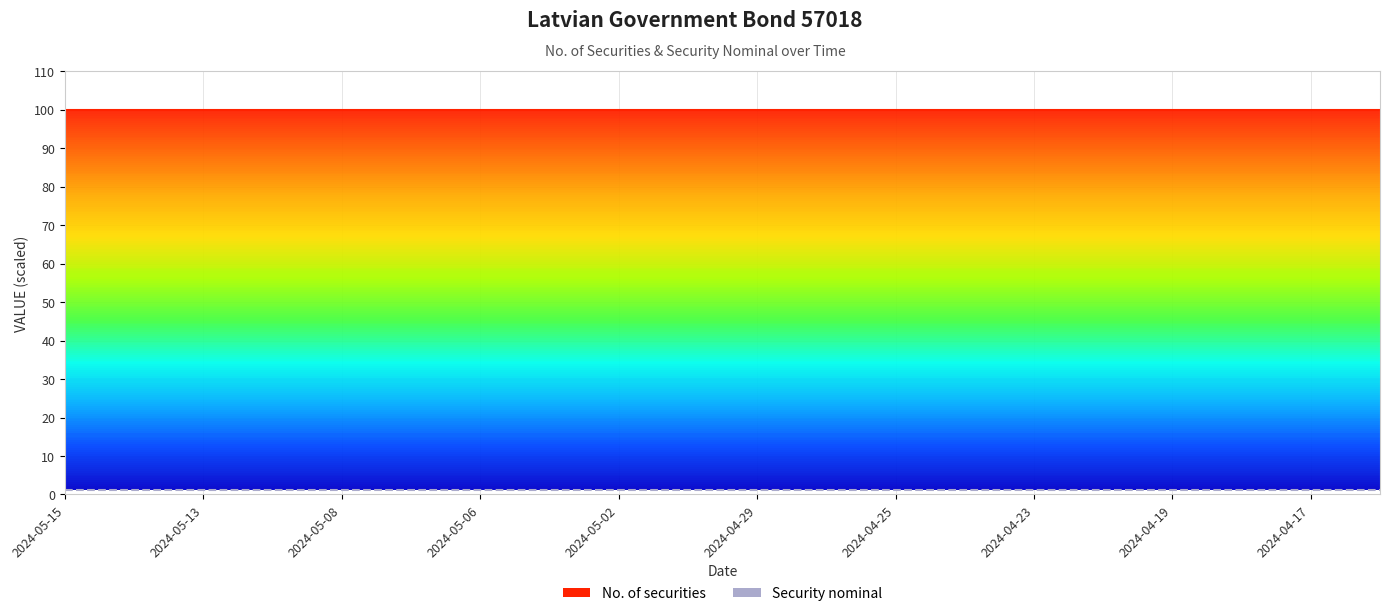

Between 2024-05-06 and 2024-05-15, which is larger?

2024-05-06